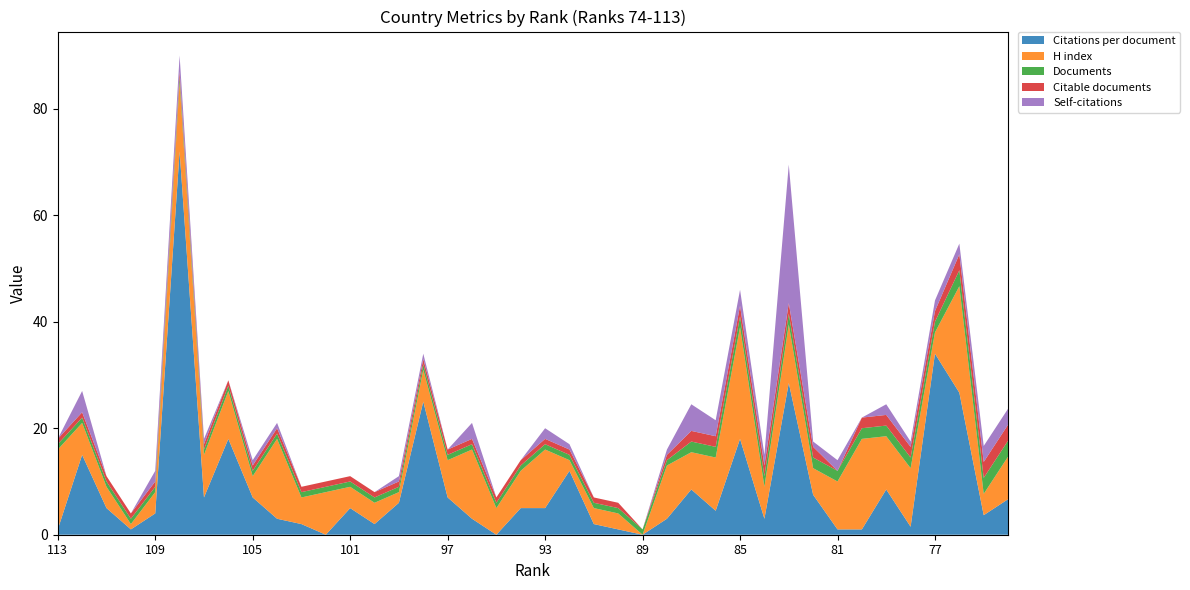

Reading left to right, list all the values displayed in this chart.

Citations per document: 1.0	15.0	5.0	1.0	4.0	72.0	7.0	18.0	7.0	3.0	2.0	0.0	5.0	2.0	6.0	25.0	7.0	3.0	0.0	5.0	5.0	12.0	2.0	1.0	0.0	3.0	8.5	4.5	18.0	3.0	28.5	7.5	1.0	1.0	8.5	1.5	34.0	26.7	3.7	6.7
H index: 15.0	6.0	4.0	1.0	4.0	13.0	8.0	9.0	4.0	15.0	5.0	8.0	4.0	4.0	2.0	6.0	7.0	13.0	5.0	7.0	11.0	2.0	3.0	3.0	0.0	10.0	7.0	10.0	21.0	6.0	11.0	5.0	9.0	17.0	10.0	11.0	4.0	20.0	4.0	8.0
Documents: 1.0	1.0	1.0	1.0	1.0	1.0	1.0	1.0	1.0	1.0	1.0	1.0	1.0	1.0	1.0	1.0	1.0	1.0	1.0	1.0	1.0	1.0	1.0	1.0	1.0	1.0	2.0	2.0	2.0	2.0	2.0	2.0	2.0	2.0	2.0	2.0	2.0	3.0	3.0	3.0
Citable documents: 1.0	1.0	1.0	1.0	1.0	1.0	1.0	1.0	1.0	1.0	1.0	1.0	1.0	1.0	1.0	1.0	1.0	1.0	1.0	1.0	1.0	1.0	1.0	1.0	0.0	1.0	2.0	2.0	2.0	2.0	2.0	2.0	0.0	2.0	2.0	2.0	2.0	3.0	3.0	3.0
Self-citations: 0.0	4.0	0.0	0.0	2.0	3.0	1.0	0.0	1.0	1.0	0.0	0.0	0.0	0.0	1.0	1.0	0.0	3.0	0.0	0.0	2.0	1.0	0.0	0.0	0.0	1.0	5.0	3.0	3.0	2.0	26.0	1.0	2.0	0.0	2.0	1.0	2.0	2.0	3.0	3.0